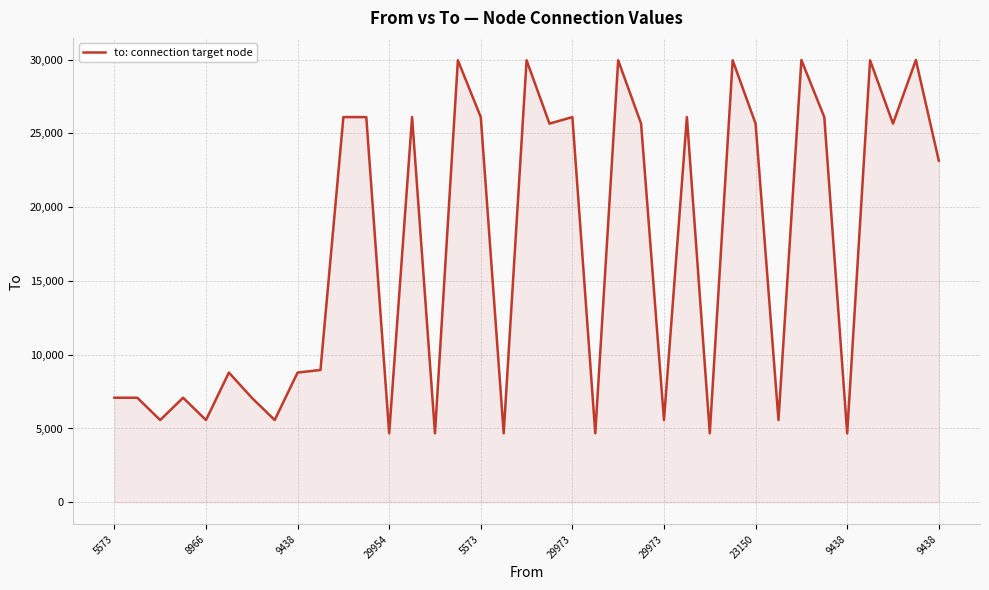

What is the average value?

17001